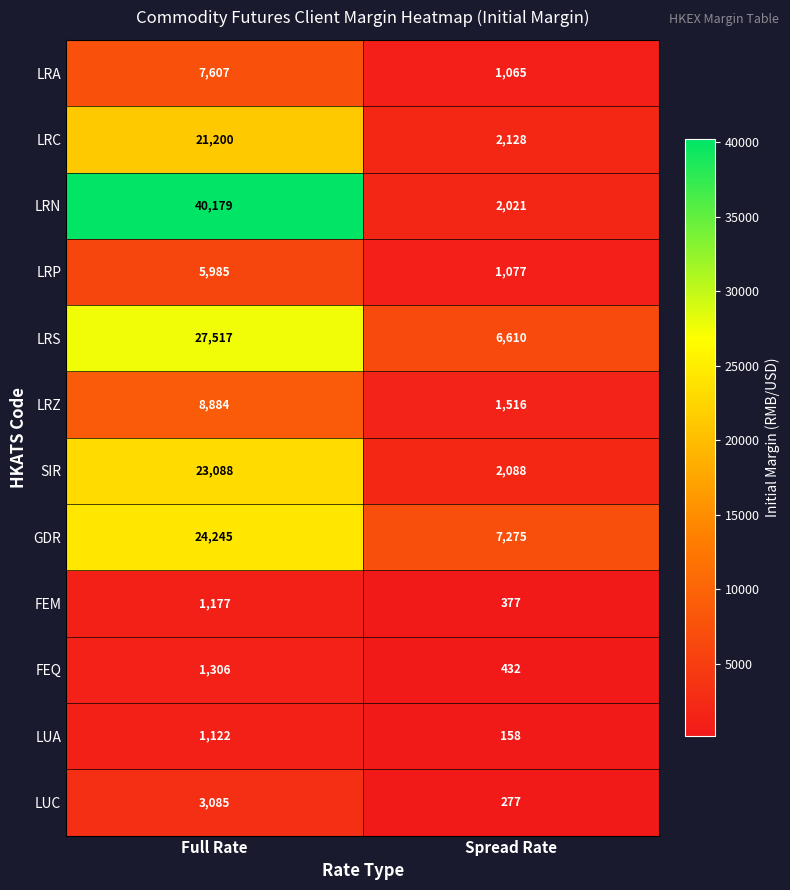

What is the difference between the highest and lowest values at Full Rate?

39057